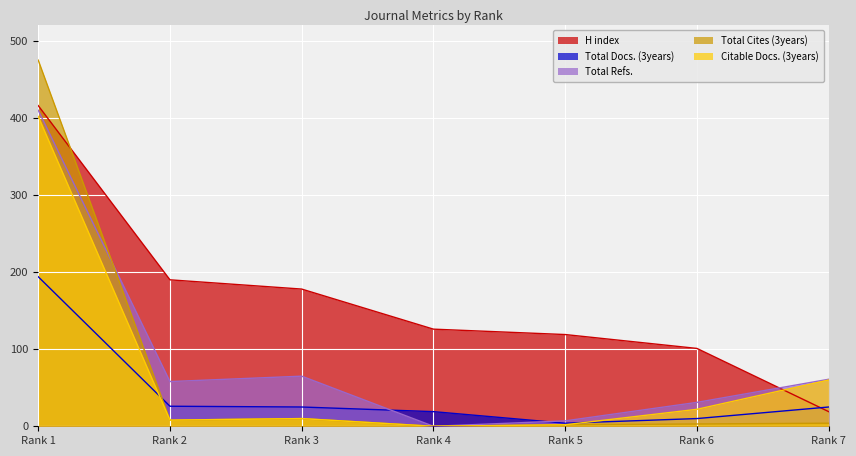

What are all the series names shown in the legend?

H index, Total Docs. (3years), Total Refs., Total Cites (3years), Citable Docs. (3years)